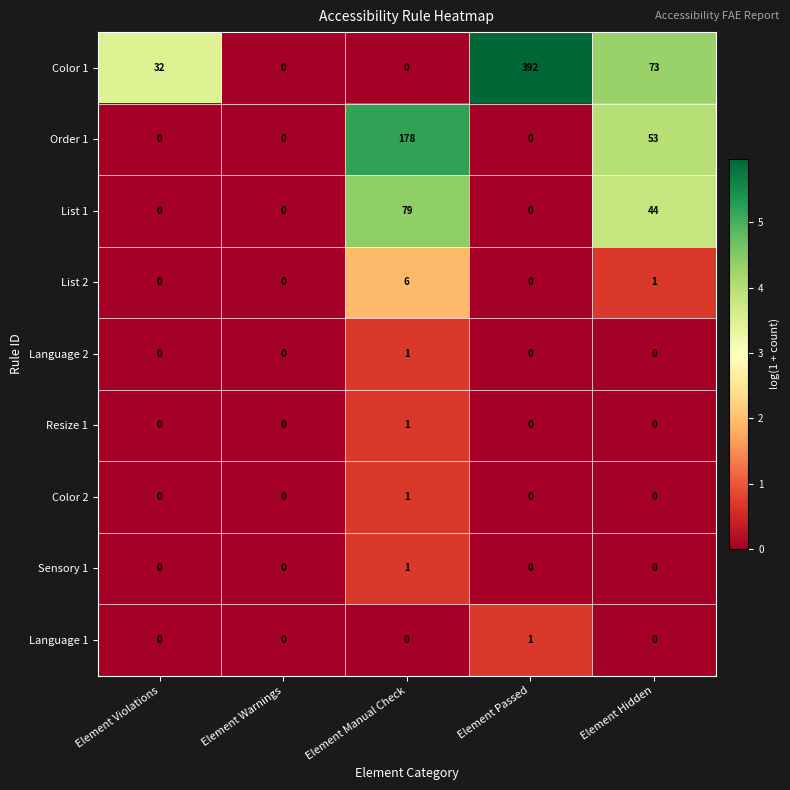

Which series changed the most between Element Warnings and Element Manual Check?

Order 1